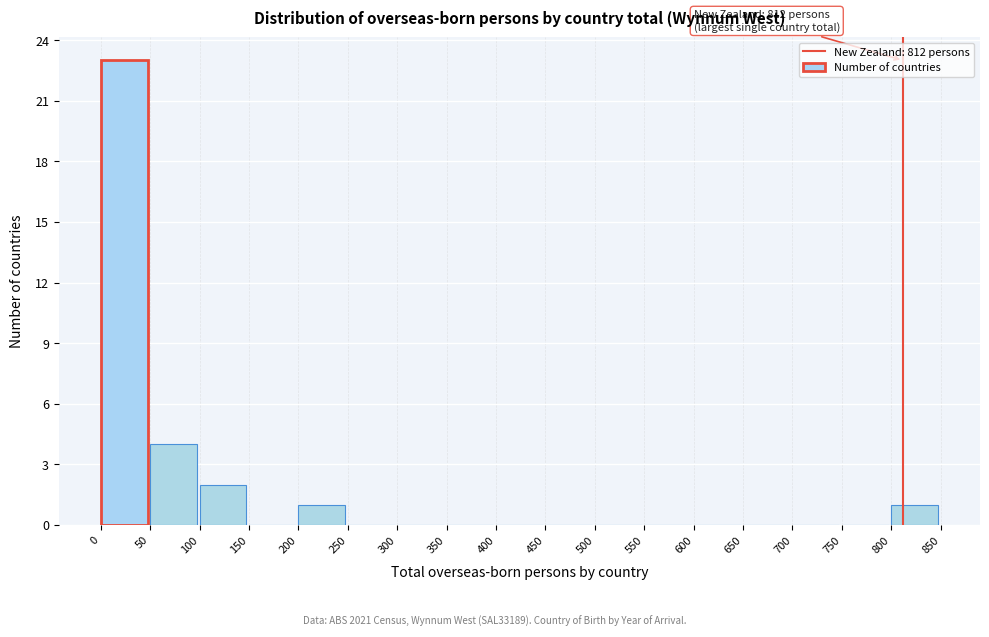

Which range on the x-axis has the tallest bar?

0 to 50